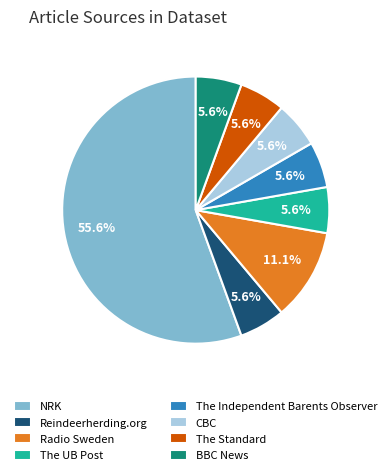

How many segments does this pie chart have?

8